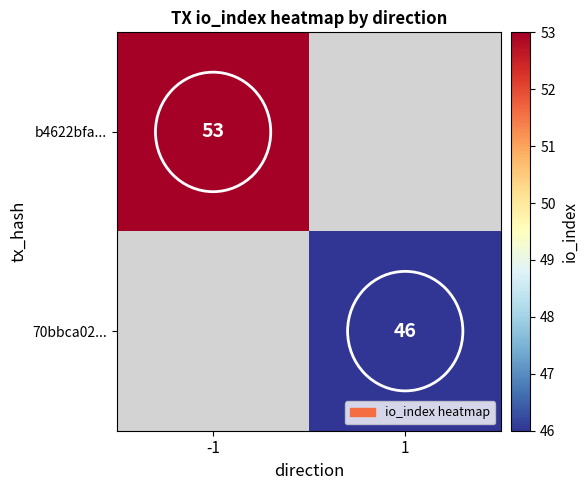

The b4622bfa... series shows 53 at -1. True or false?

True